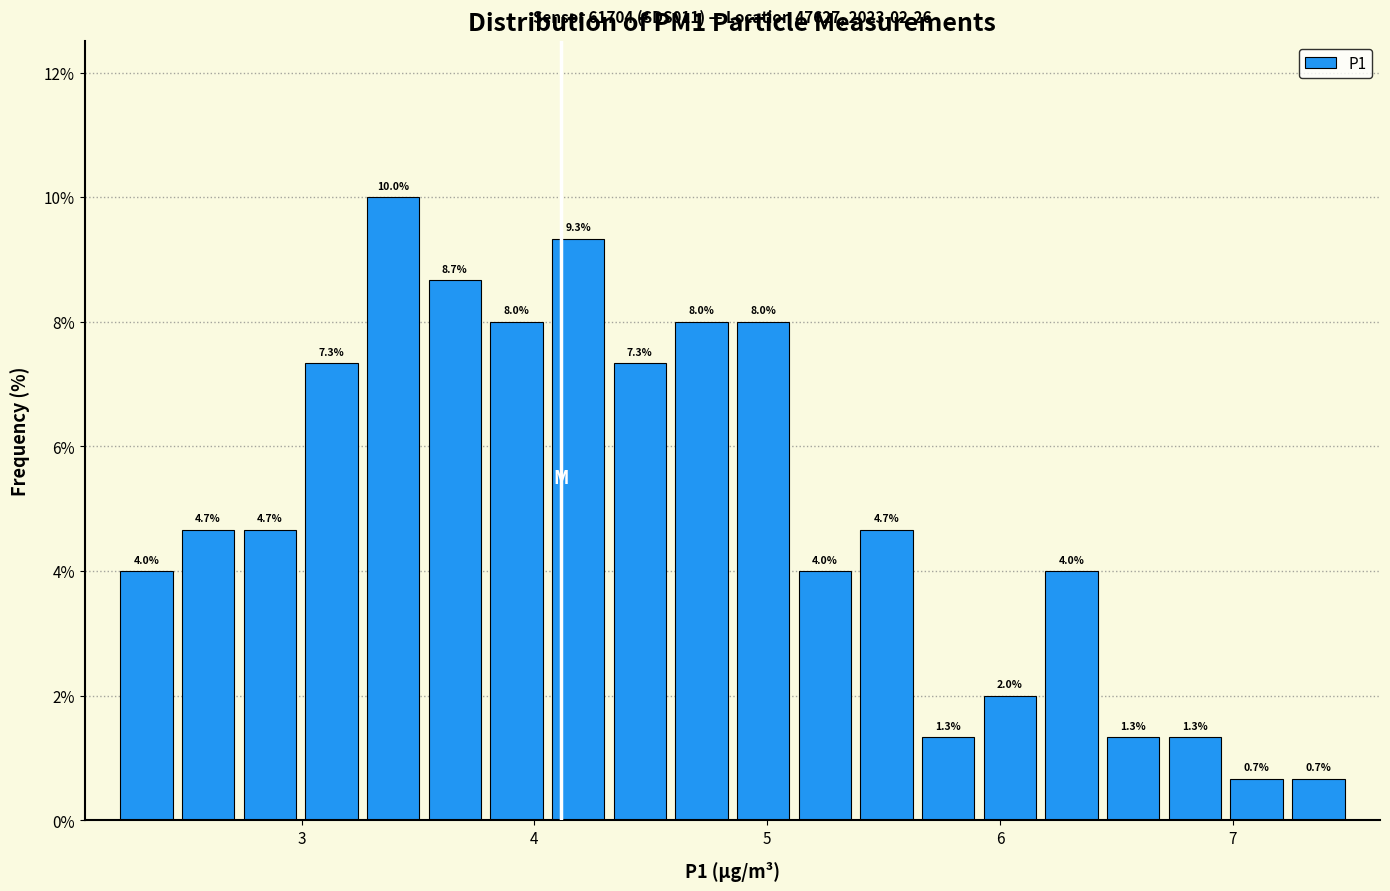

Around what value on the x-axis is the tallest bar? Give the approximate position of its centre, as read against the axis.

3.4